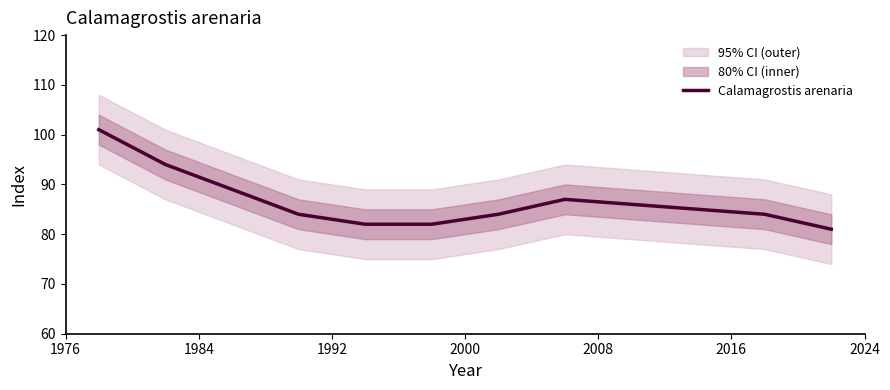

What is the highest value of the Calamagrostis arenaria series?

101